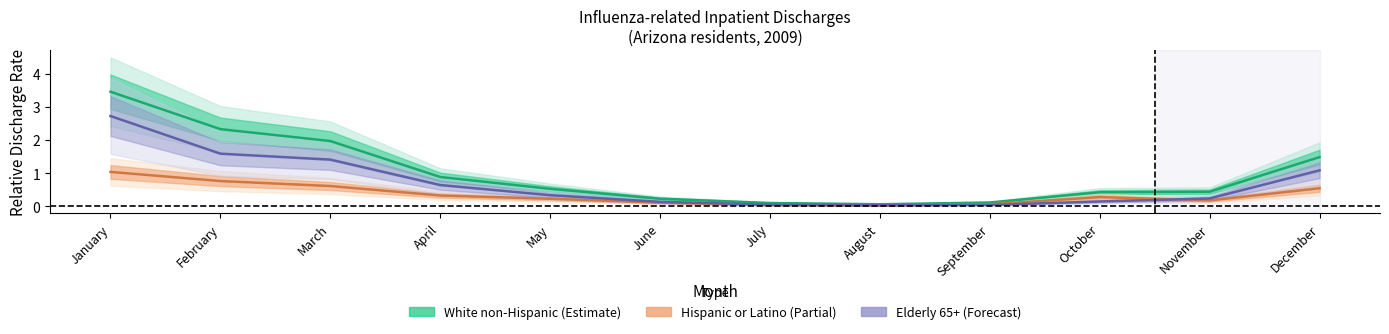

What is the average value of the Elderly 65+ (line) series?

0.7